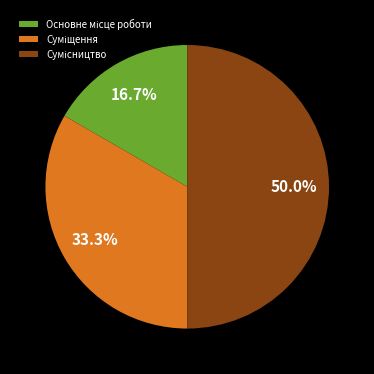

How many segments does this pie chart have?

3